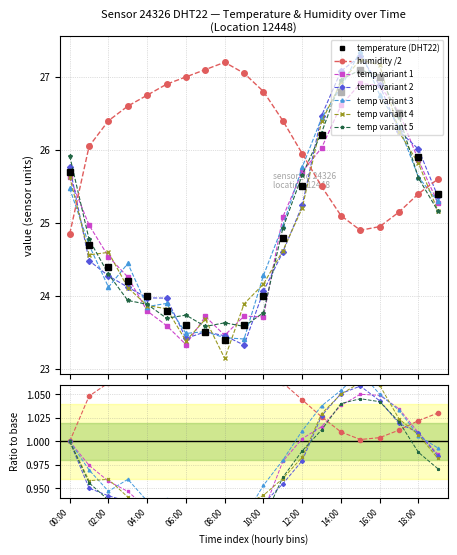

Between which two adjacent categories do temperature and humidity first intersect?

00:00 and 01:00